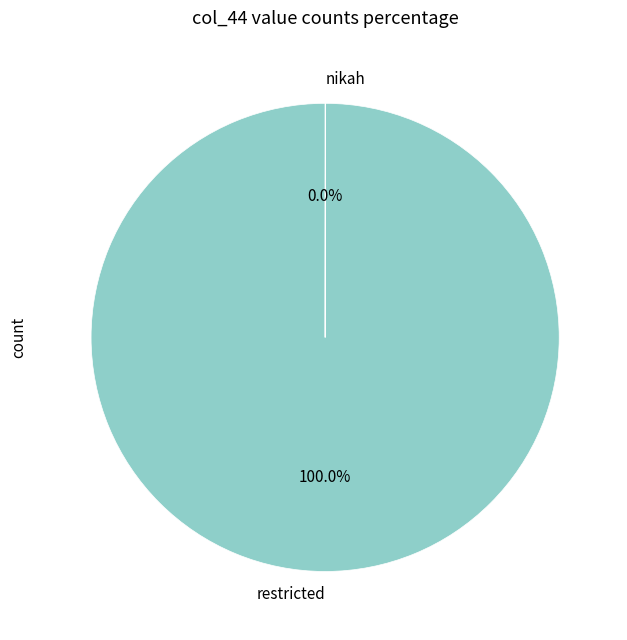

Which slice is the largest?

restricted